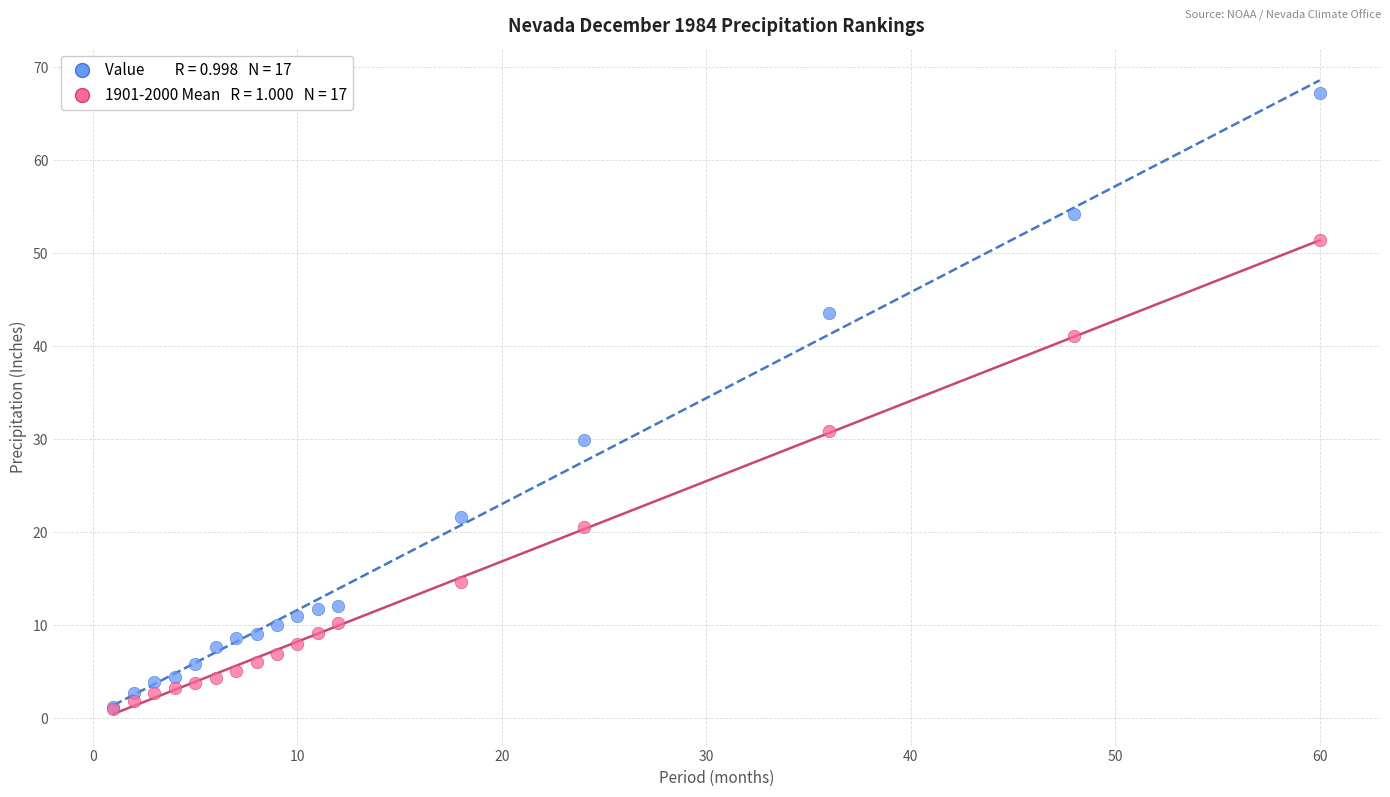

Across all series, what Y value is closest to 34?

30.9